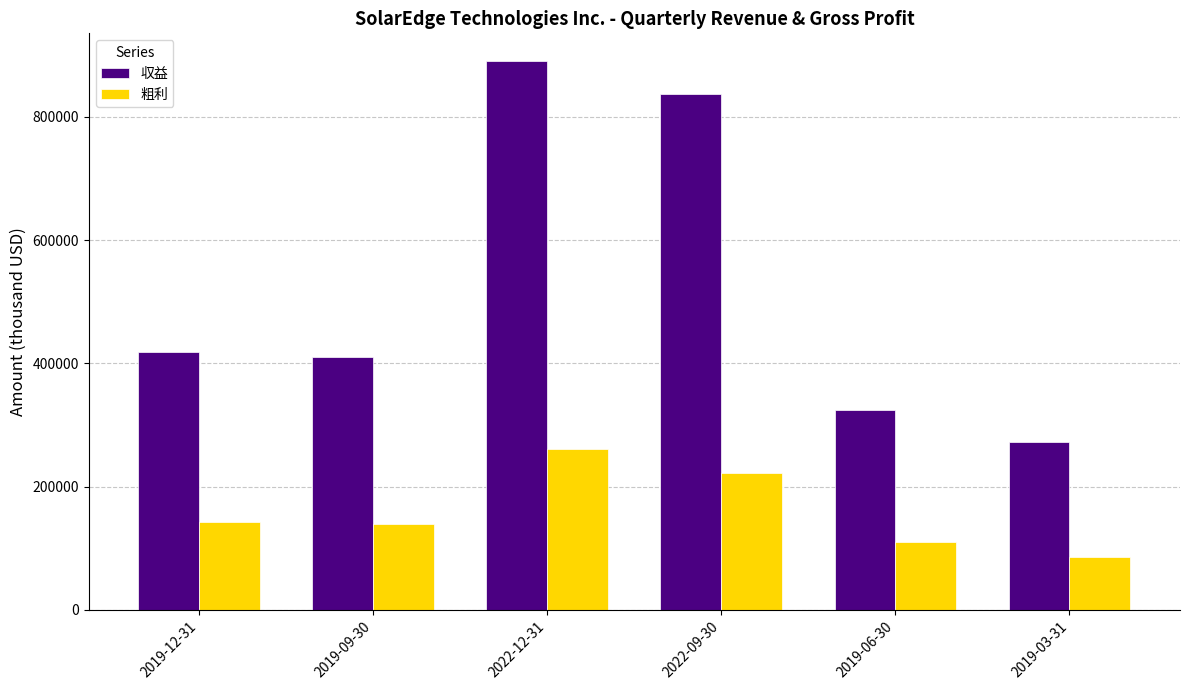

How many 粗利 values are between 110670 and 222001?

4